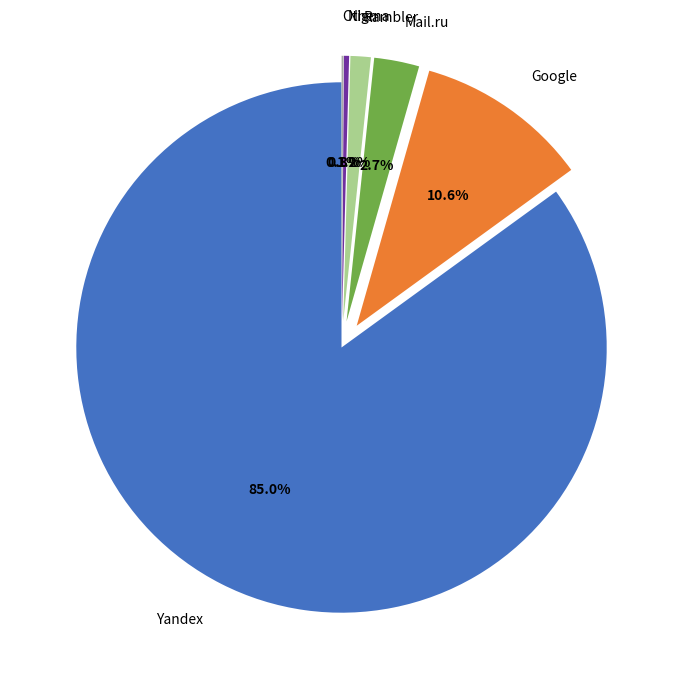

Which slice is the largest?

Yandex